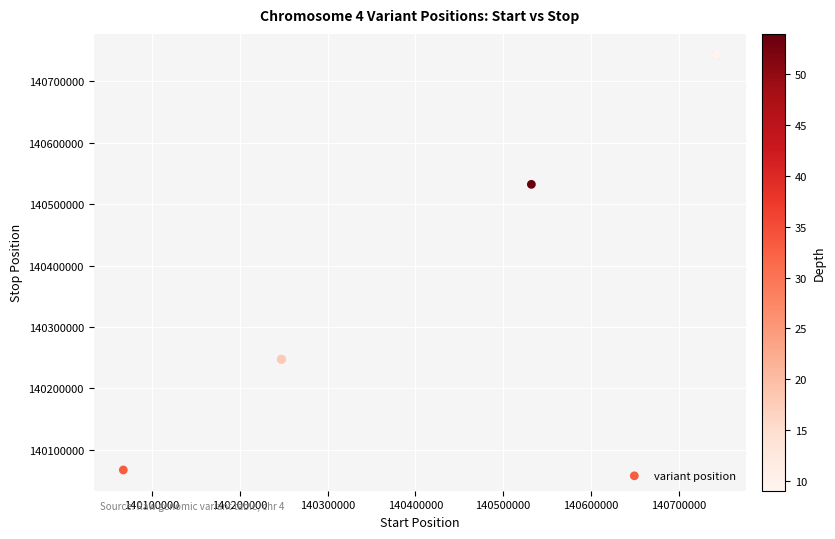

What Y value in the scatter plot is closest to 140405335?

140532297